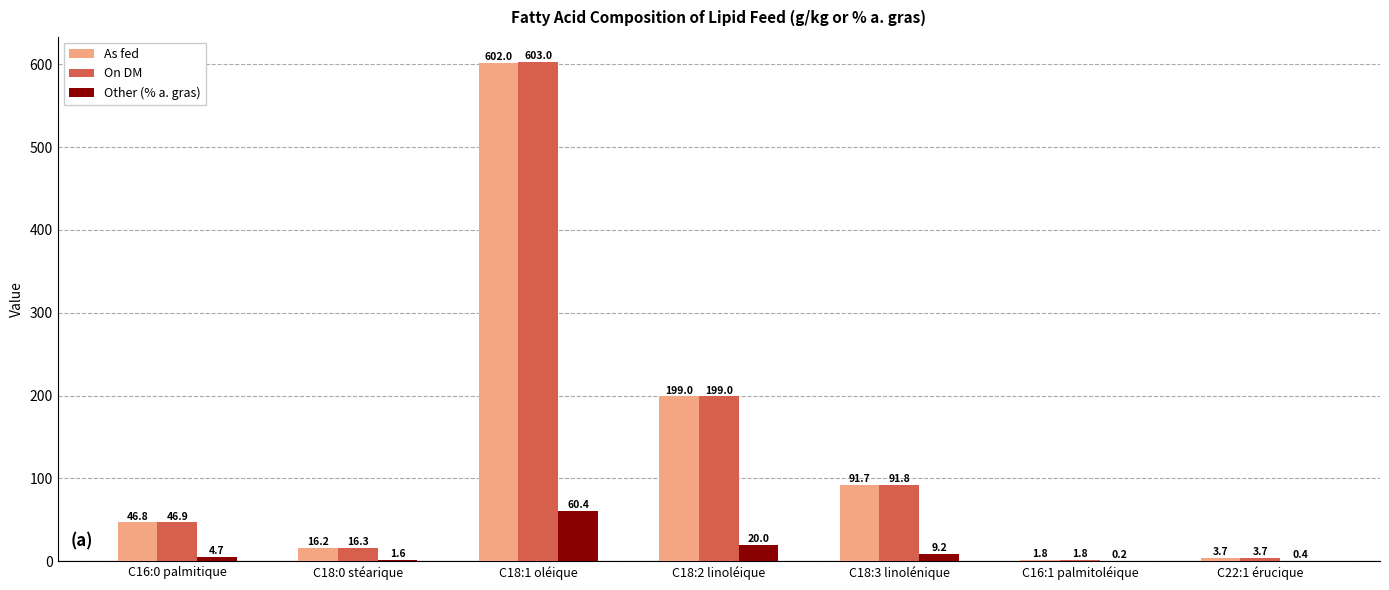

The As fed series shows 3.7 at C22:1 érucique. True or false?

True